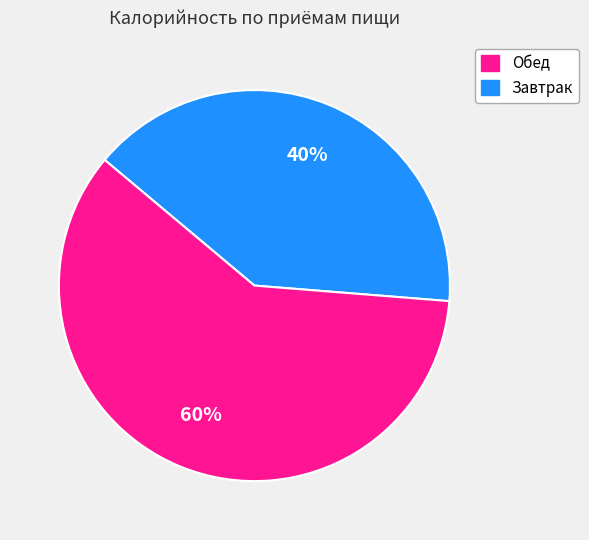

Is there any slice that represents more than half of the pie?

Yes